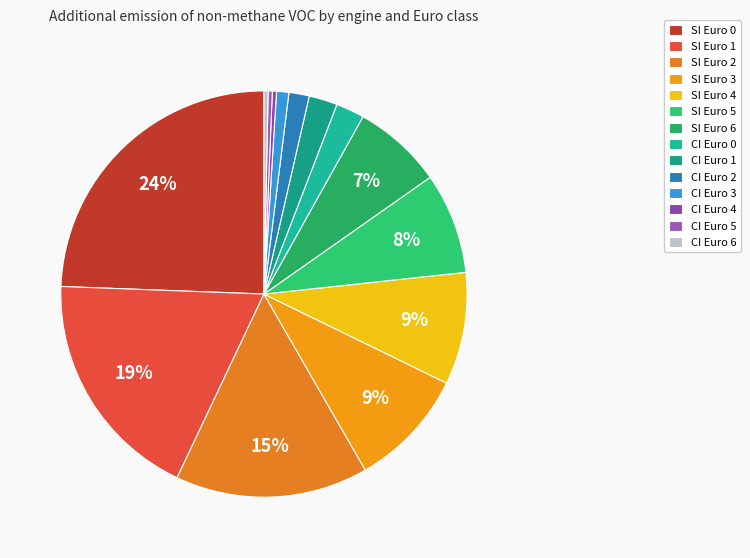

Which has a higher value, SI Euro 0 or CI Euro 2?

SI Euro 0